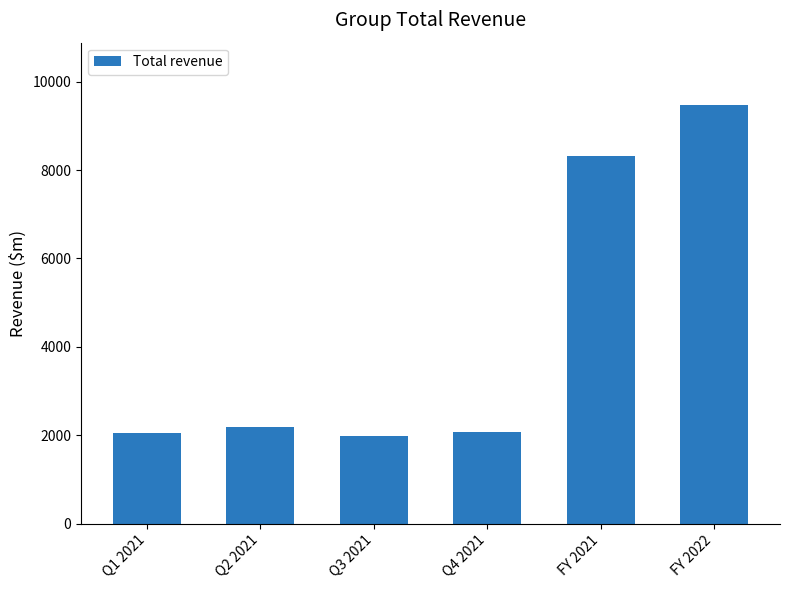

Which category has the highest value across all series?

FY 2022